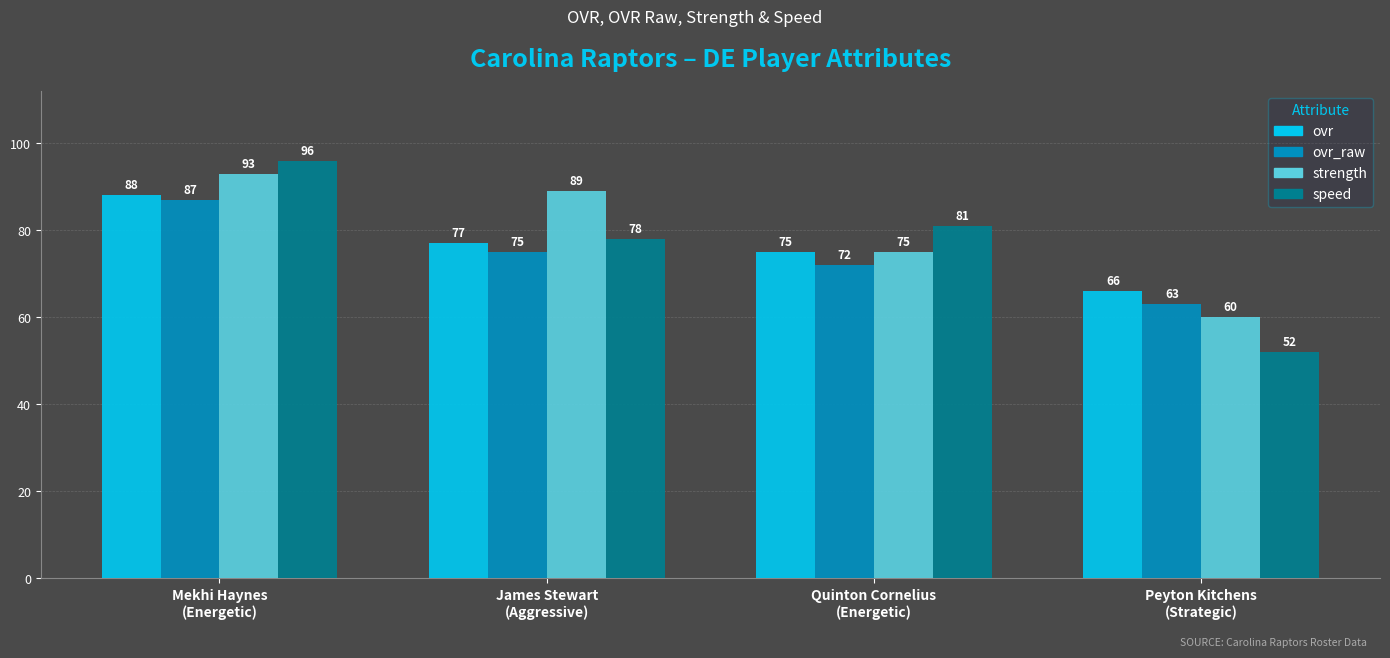

True or false: speed has a value of 48 at James Stewart
(Aggressive).

False